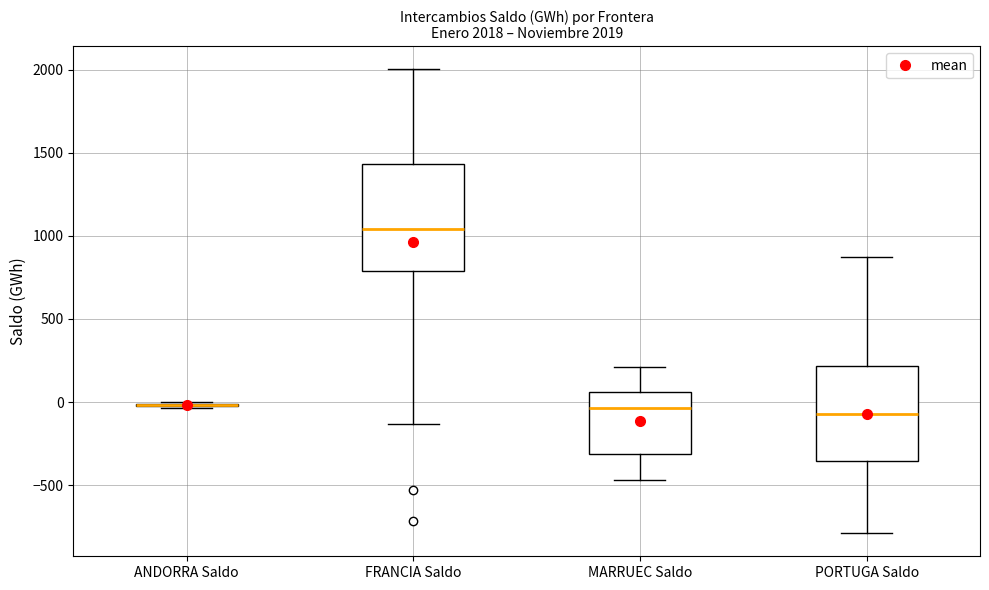

Which box is the tallest, from its lower edge to its upper edge?

FRANCIA Saldo